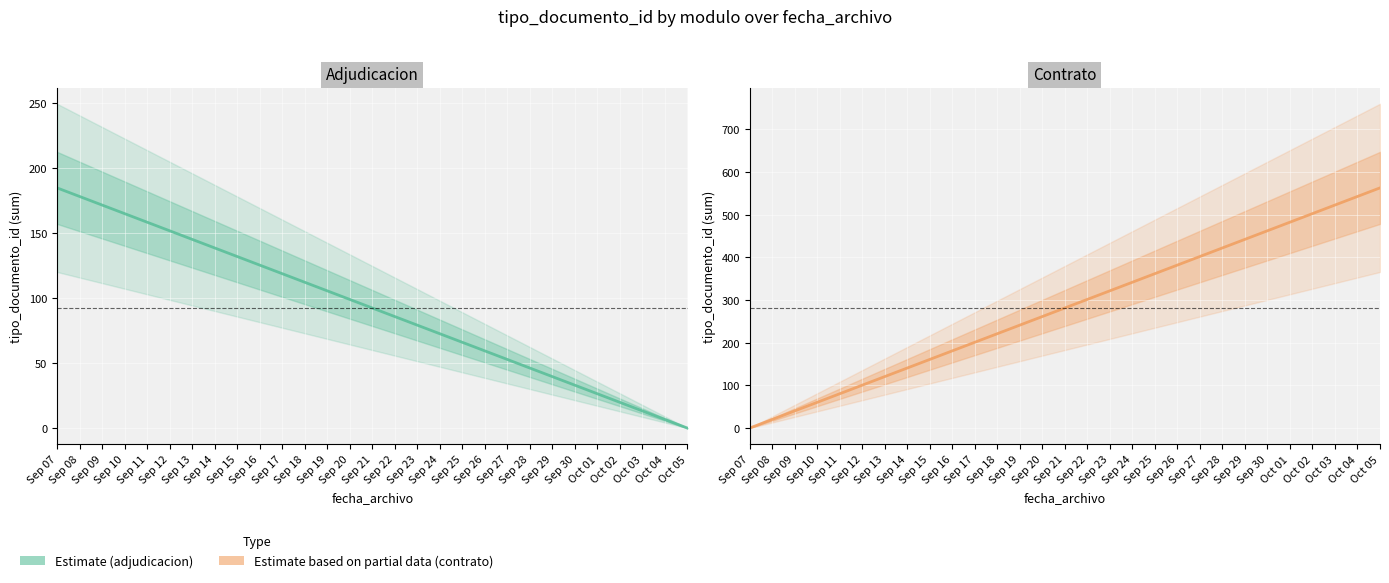

Count the adjudicacion values in the range 0 to 185.

2